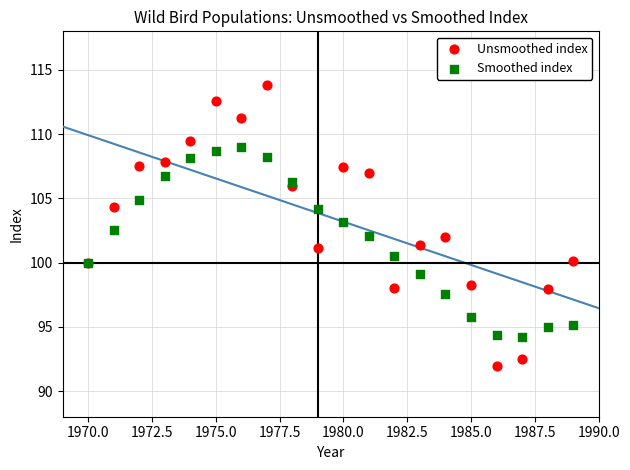

Which series contains the lowest Y value?

Unsmoothed index